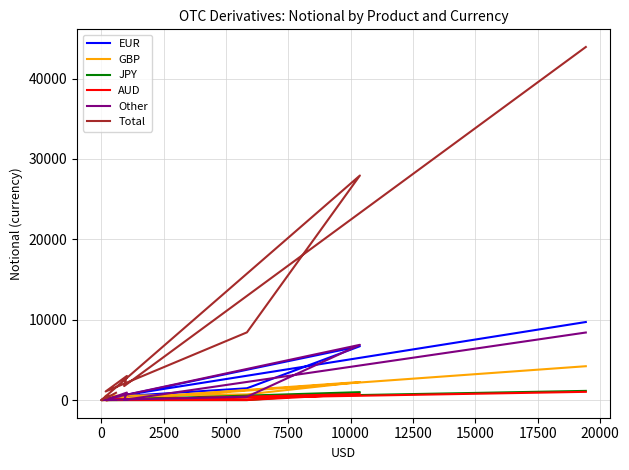

What is the average value of the Total series?

8785